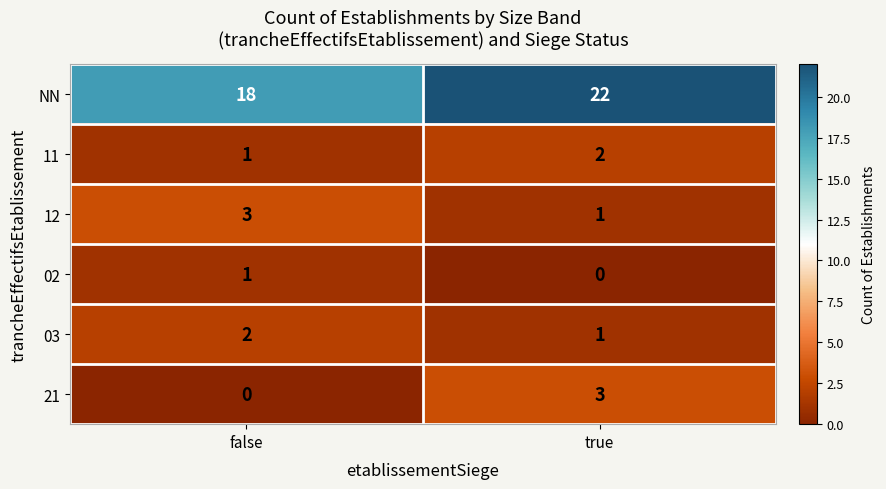

How many categories are shown in the chart?

2